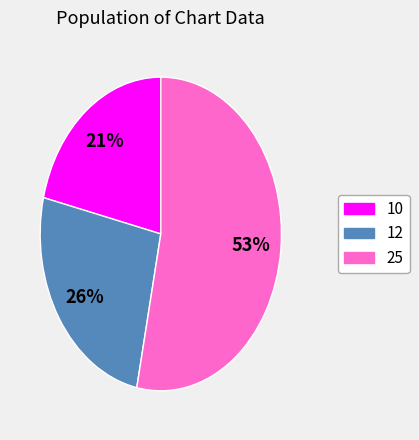

Is the sum of 10 and 12 greater than half?

No